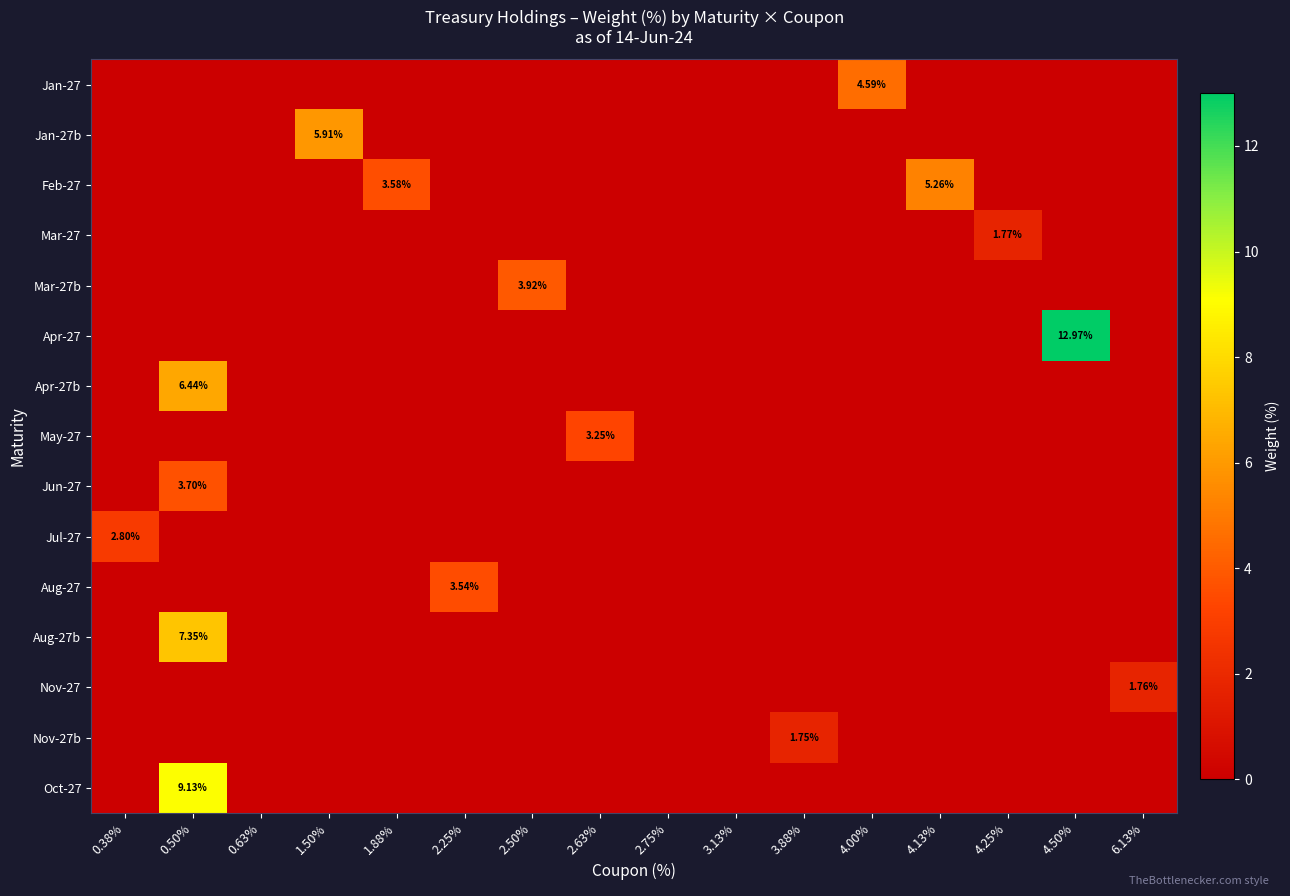

Which series has the widest spread of values?

Apr-27